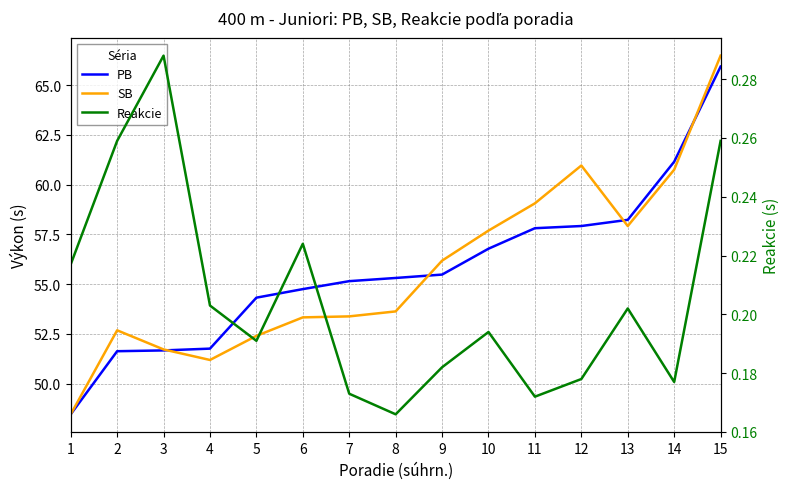

Where do PB and SB first cross each other?

3 and 4